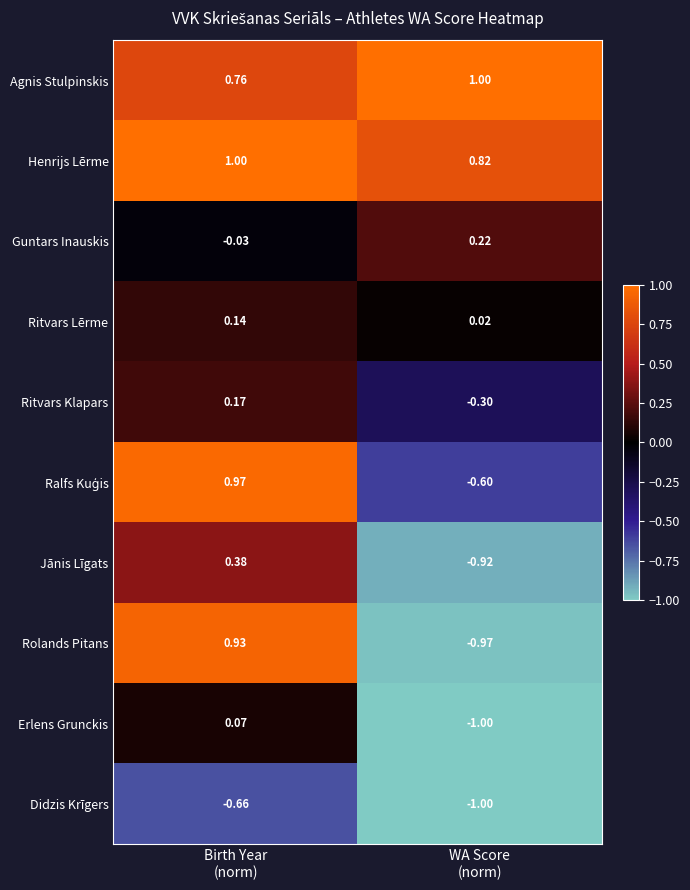

Which series has the largest total across all categories?

Henrijs Lērme